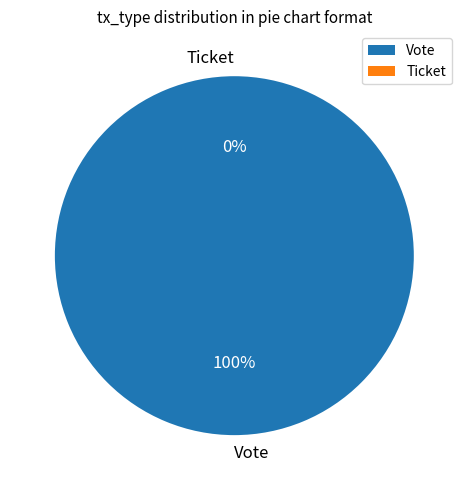

What percentage is NOT represented by Ticket?

100.0%